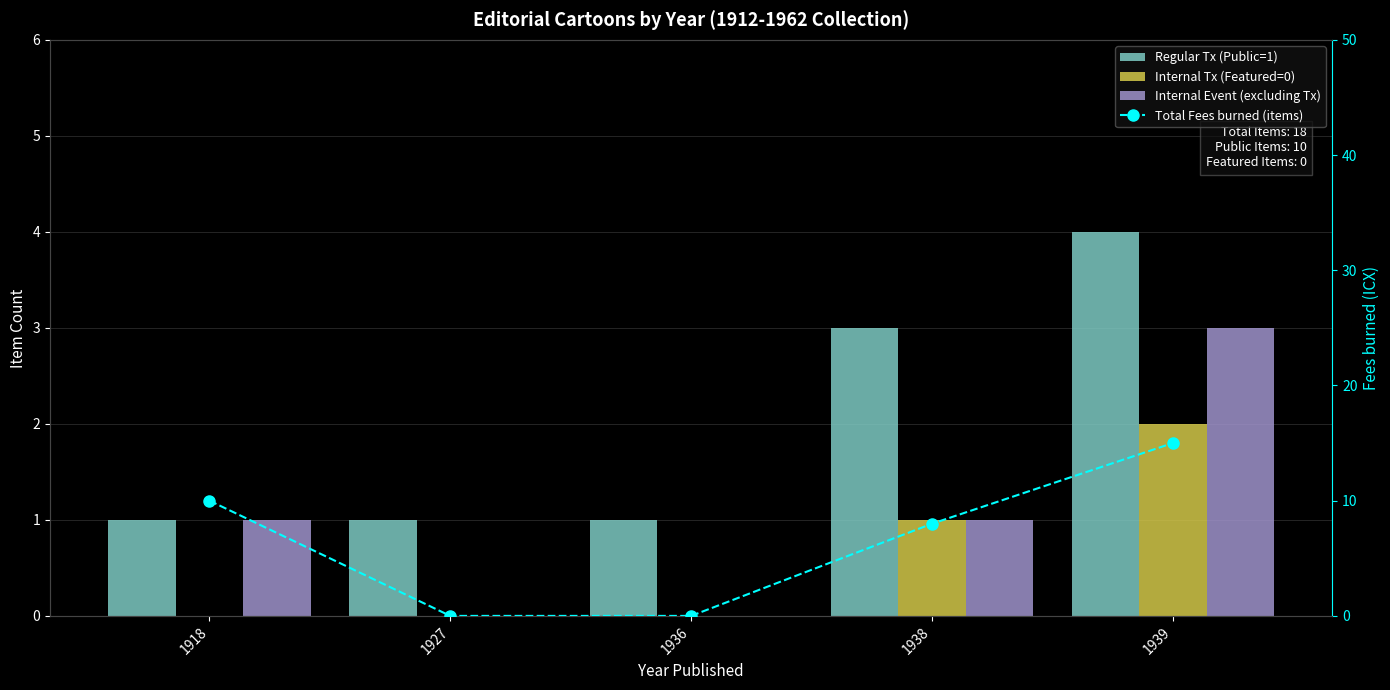

Reading left to right, what are all the values shown in this chart?

Regular Tx (Public=1): 1918=1	1927=1	1936=1	1938=3	1939=4
Internal Tx (Featured=0): 1918=0	1927=0	1936=0	1938=1	1939=2
Internal Event (excluding Tx): 1918=1	1927=0	1936=0	1938=1	1939=3
Total Fees burned (items): 1918=10	1927=0	1936=0	1938=8	1939=15